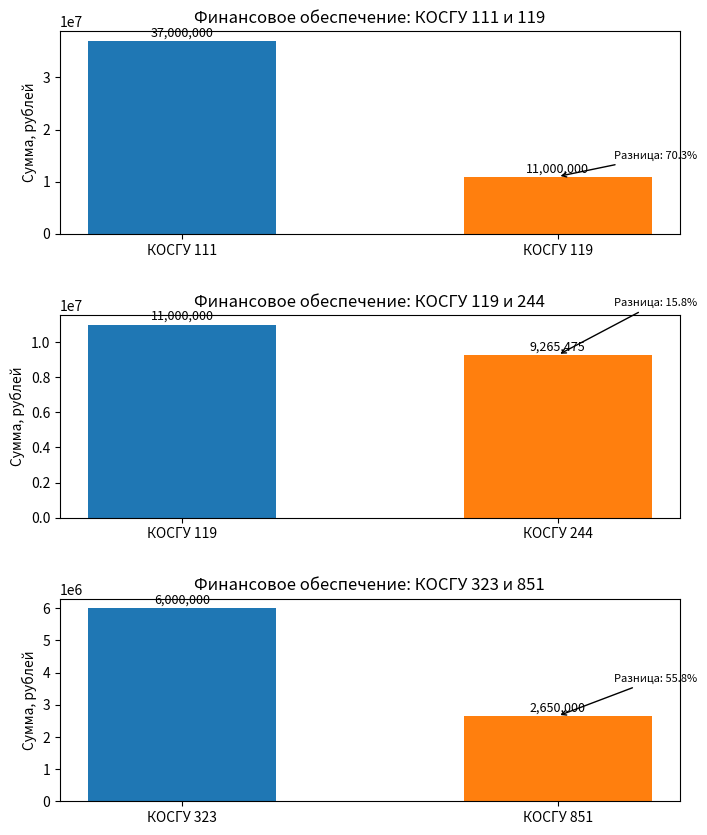

What is the maximum value shown in the chart?

37000000